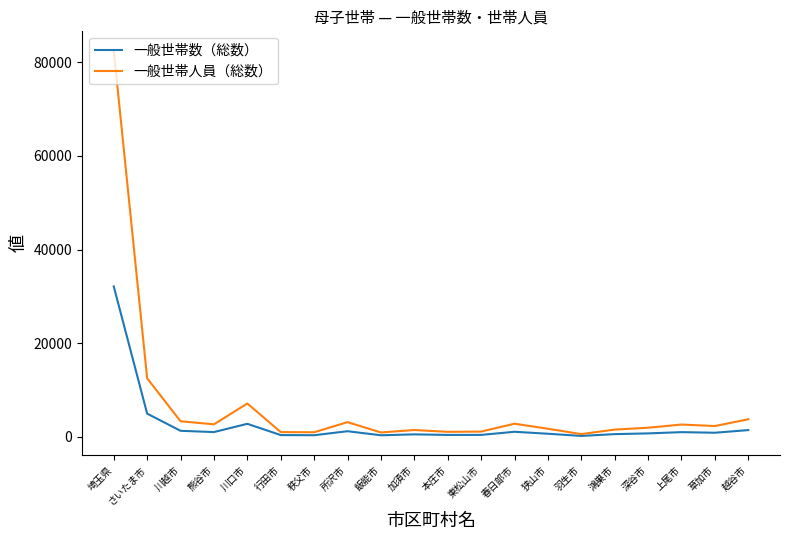

Rank the series by their average value, from highest to lowest.

一般世帯人員（総数）, 一般世帯数（総数）